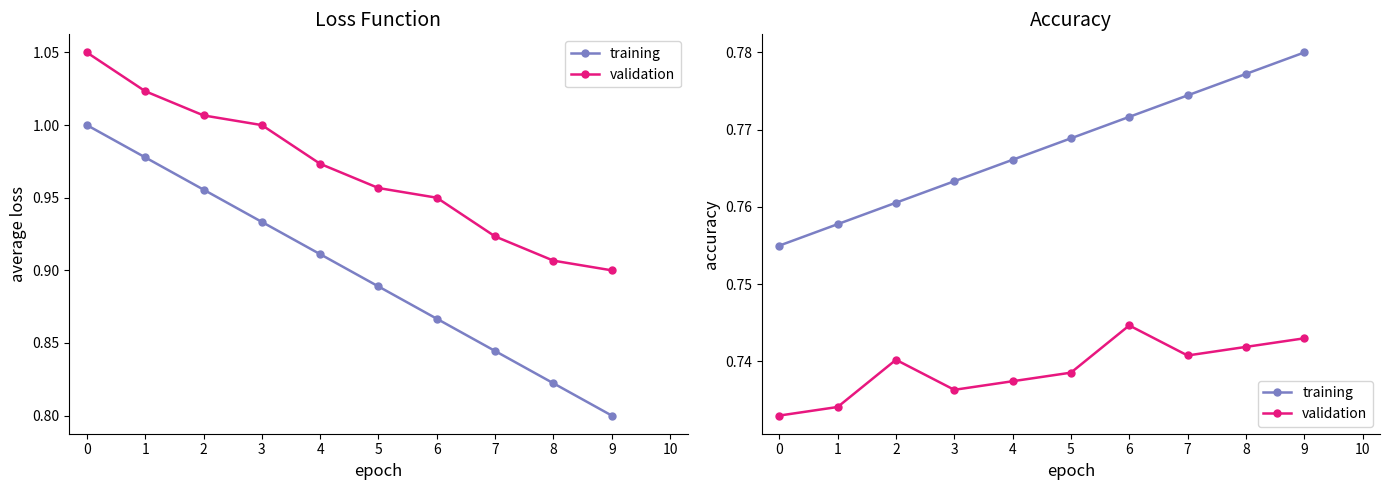

The value of training at 3 is 1.0. True or false?

False